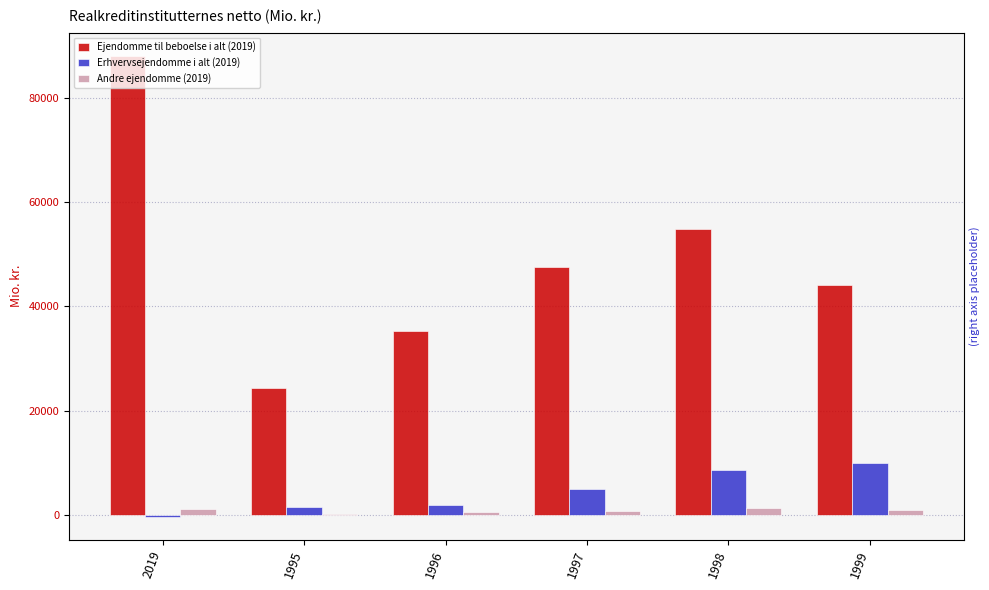

What is the minimum value for Erhvervsejendomme i alt (2019)?

-249.1